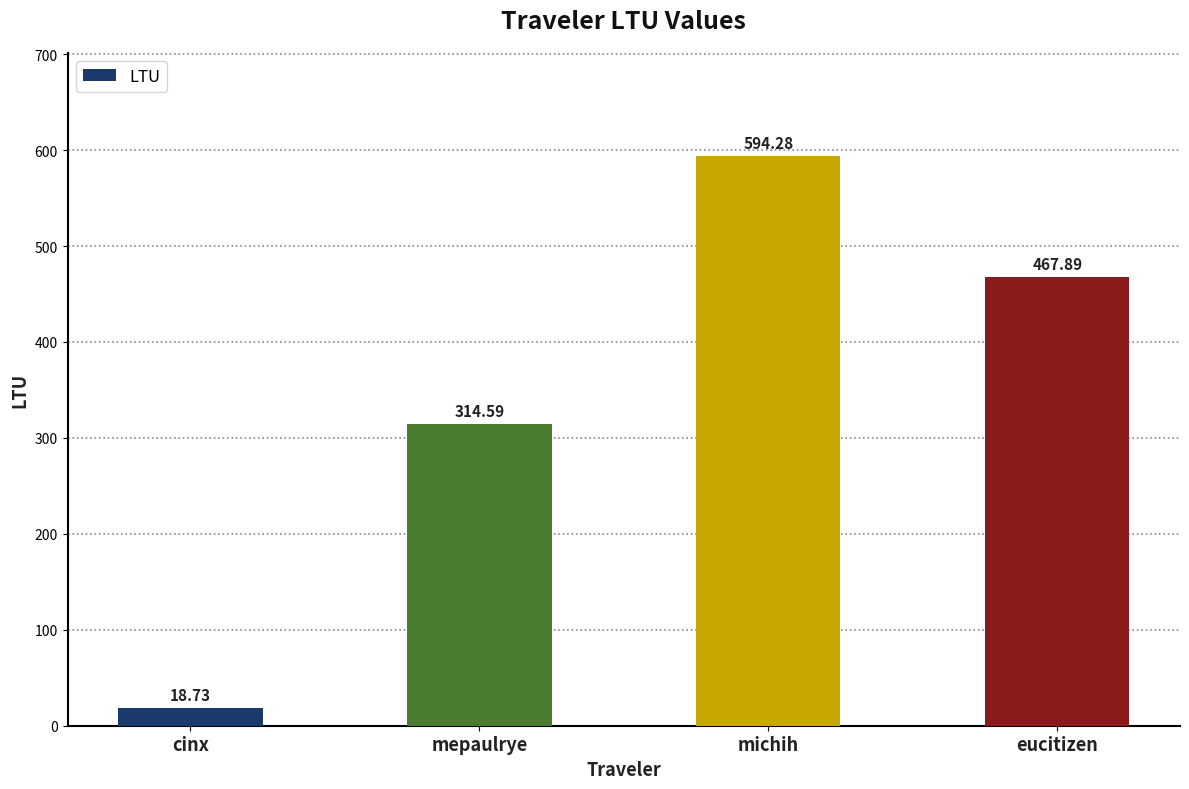

Reading left to right, transcribe all the data shown in this chart.

18.7	314.6	594.3	467.9